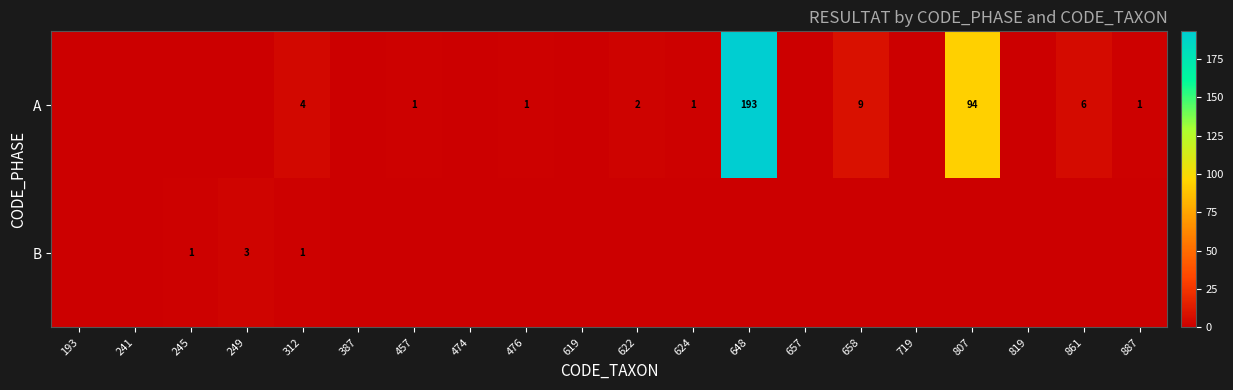

Which label corresponds to the smallest value in the chart?

193